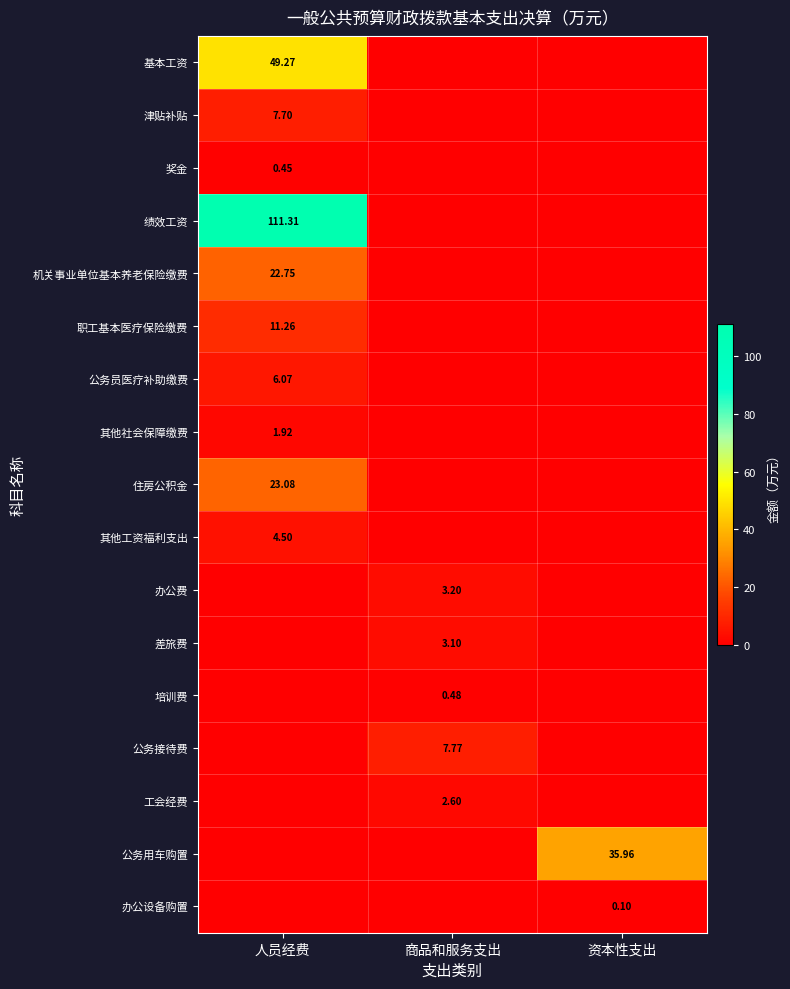

List the labels in order of 职工基本医疗保险缴费 value, largest first.

人员经费, 商品和服务支出, 资本性支出